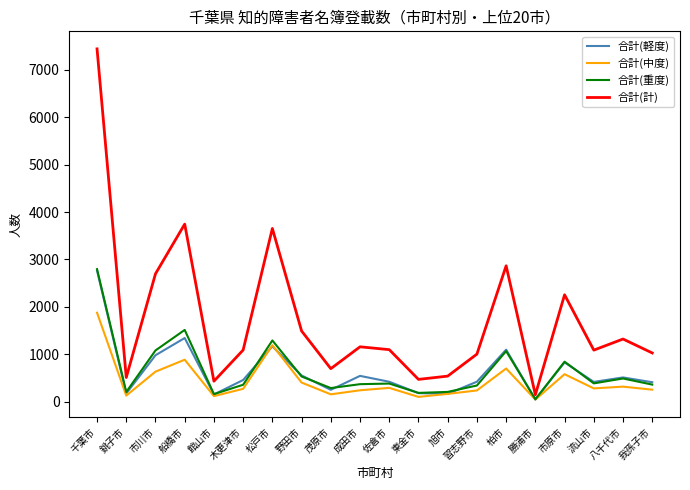

What is the difference between the highest and lowest values at 旭市?

375